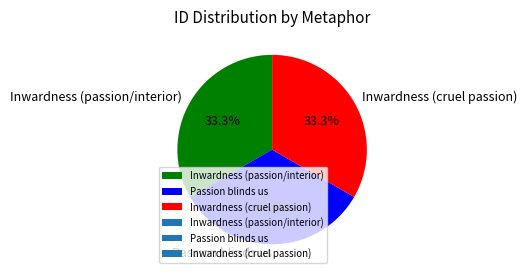

Approximately how many times larger is the value at Passion blinds us compared to Inwardness (cruel passion)?

1.0